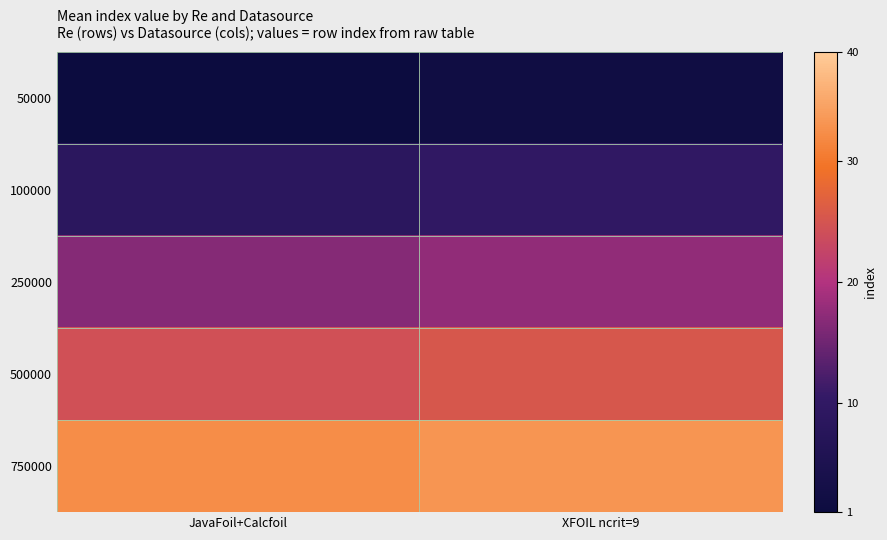

Which label corresponds to the largest value in the chart?

XFOIL ncrit=9